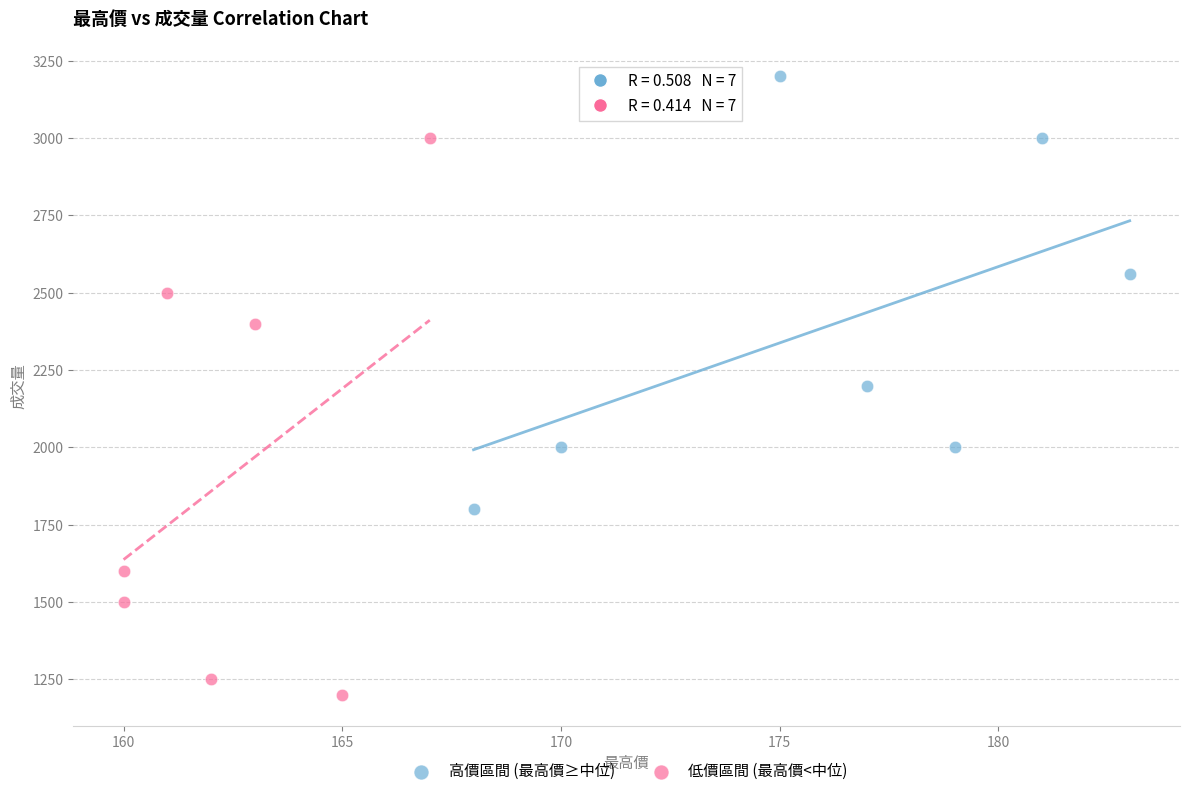

Which series reaches the minimum Y coordinate?

低價區間 (最高價<中位)